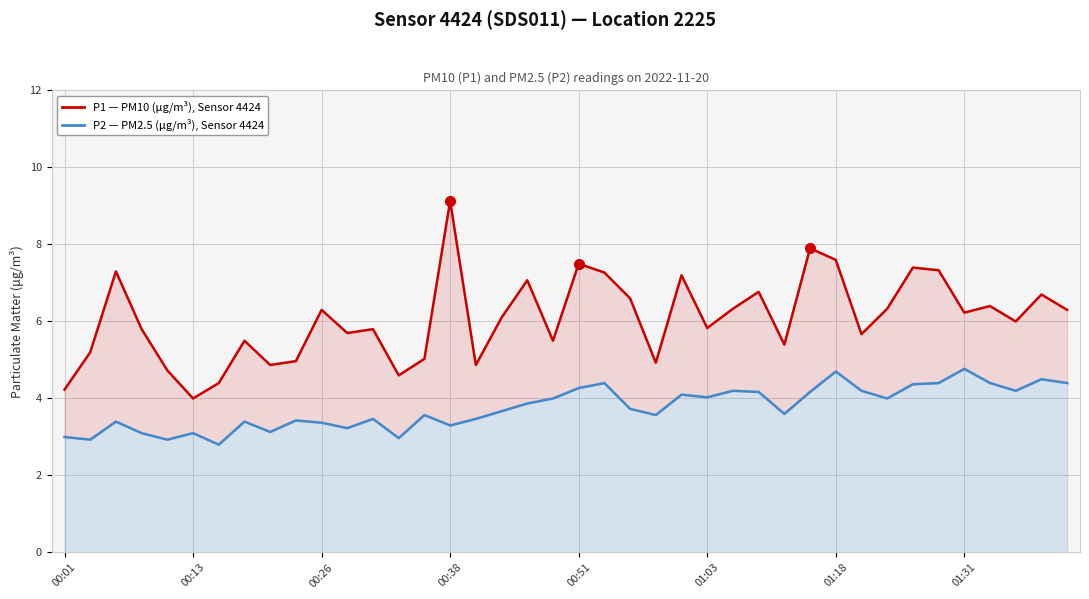

List the series in order of their peak value, highest first.

P1 (PM10, μg/m³), P2 (PM2.5, μg/m³)